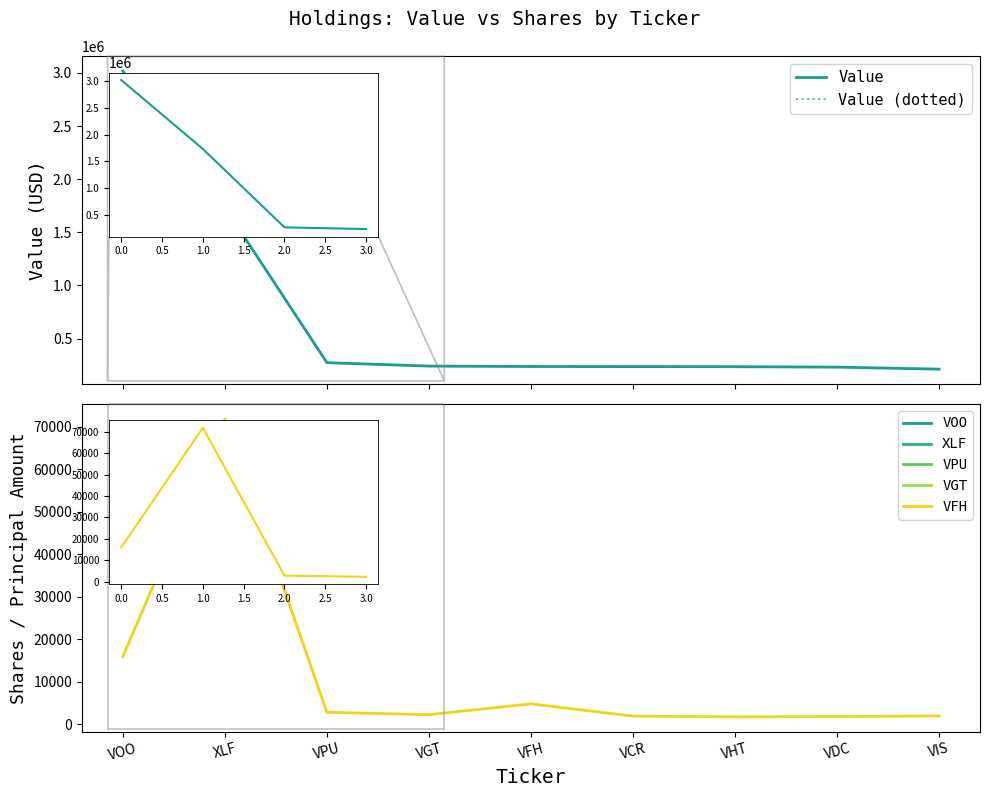

True or false: Value and Shares (dotted) cross at least once.

False